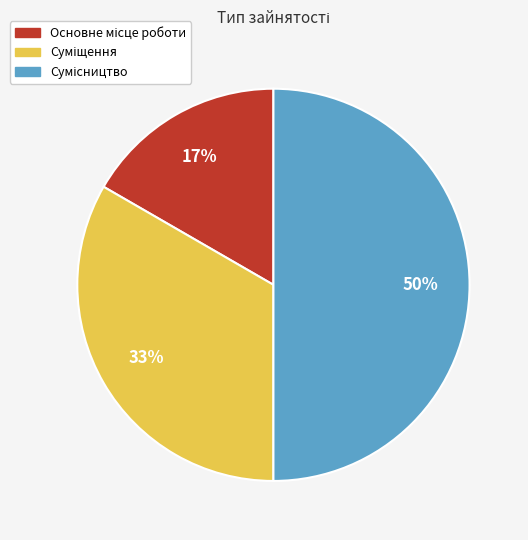

To the nearest percent, what is the difference between the largest and smallest slice percentages?

33%